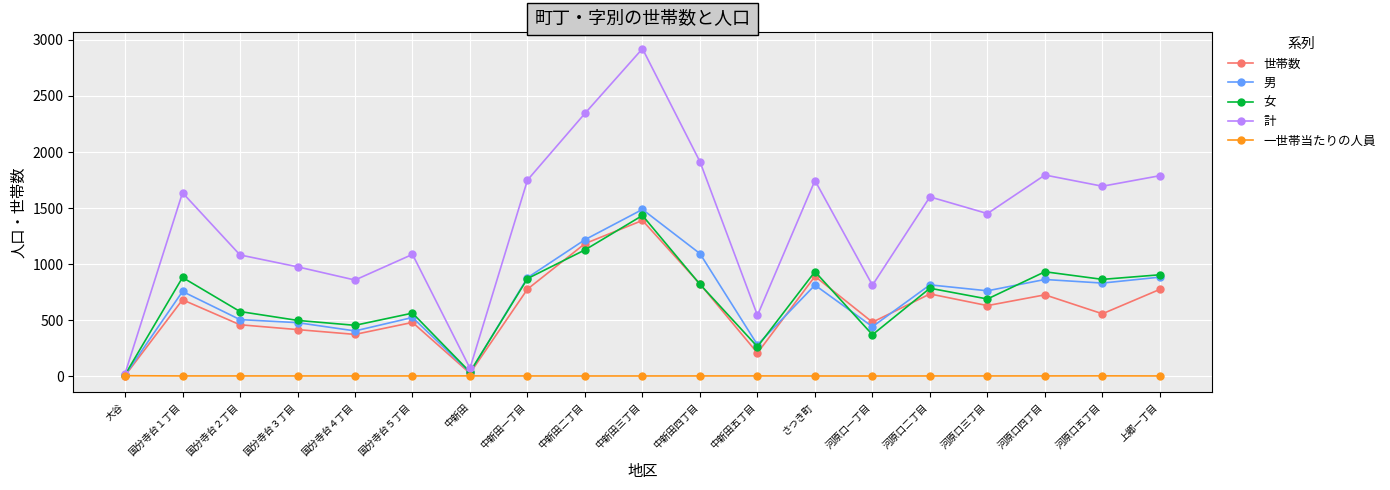

How many interior local valleys does the 世帯数 series have?

6